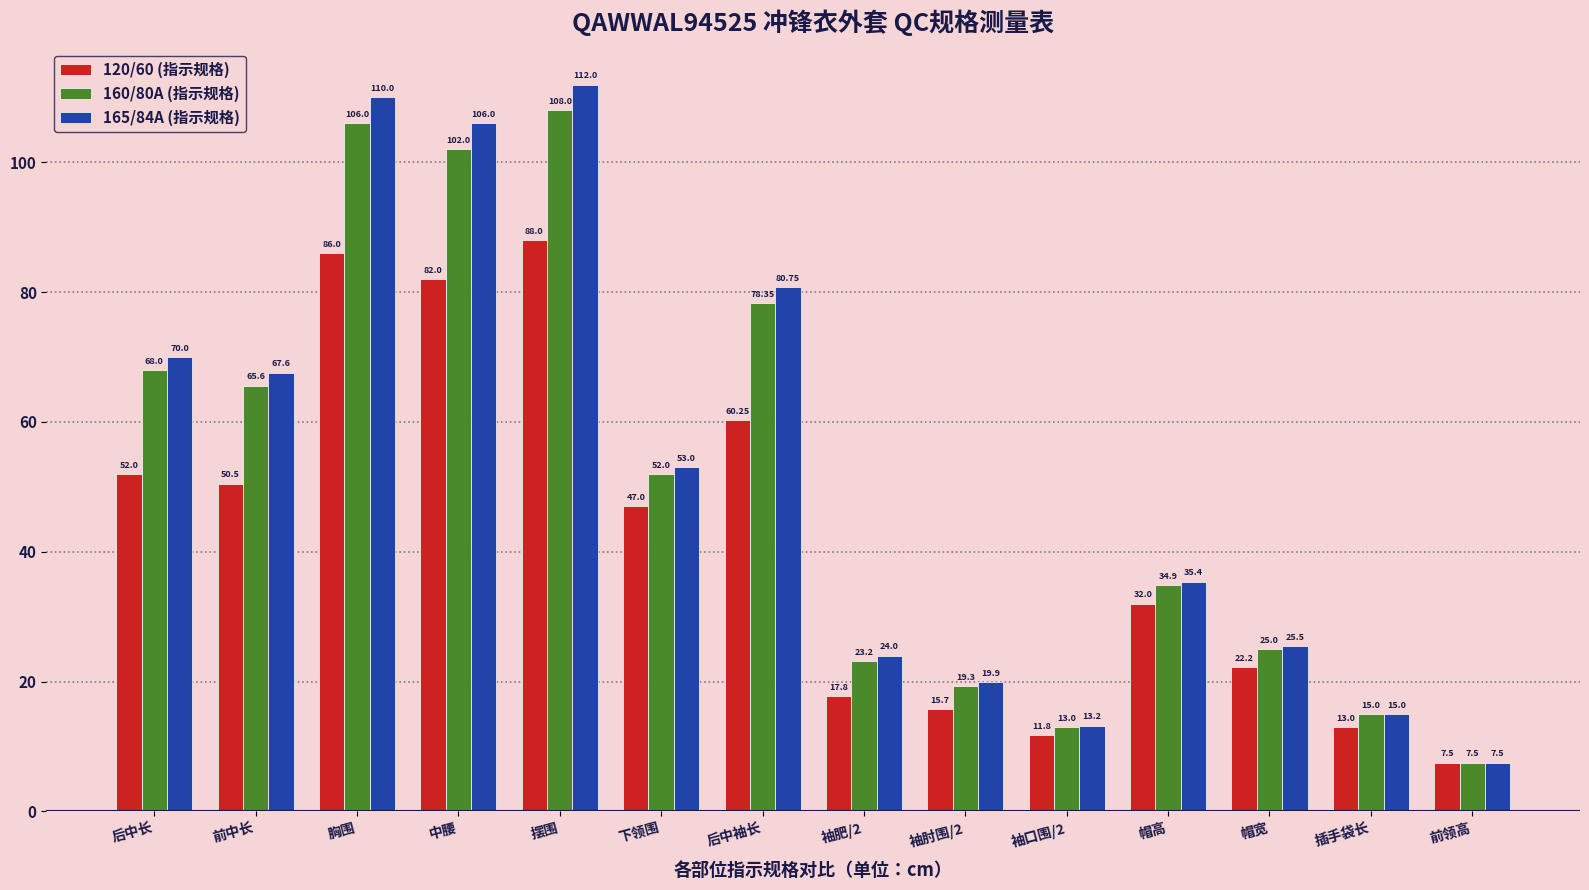

The value of 165/84A (指示规格) at 袖肥/2 is 15.0. True or false?

False